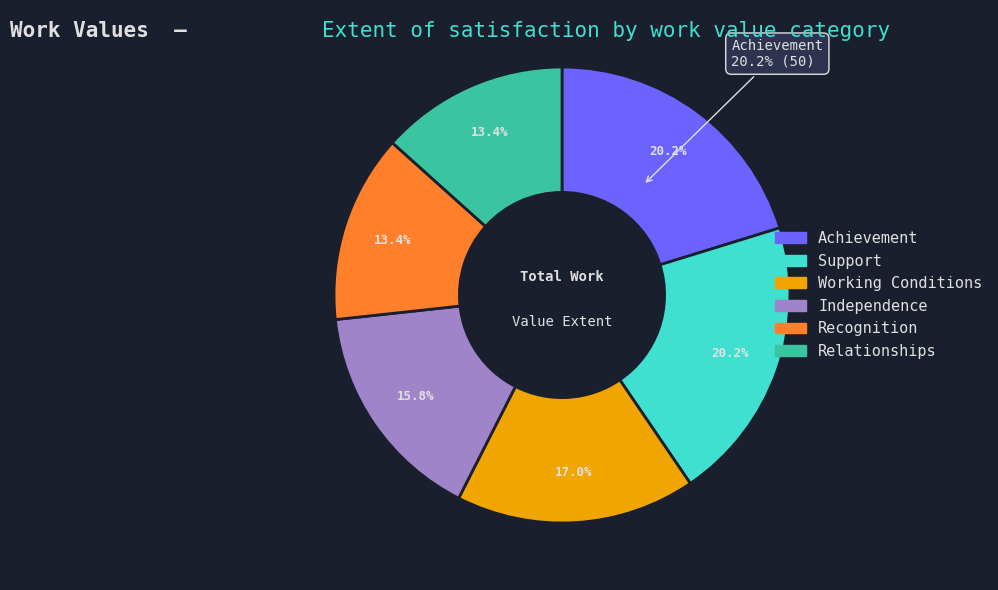

To the nearest percent, what is the combined percentage of Recognition and Working Conditions?

30%